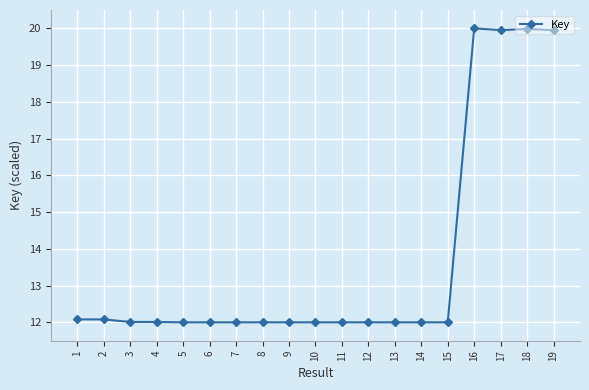

What is the sum of the values at 14 and 19?

32.0